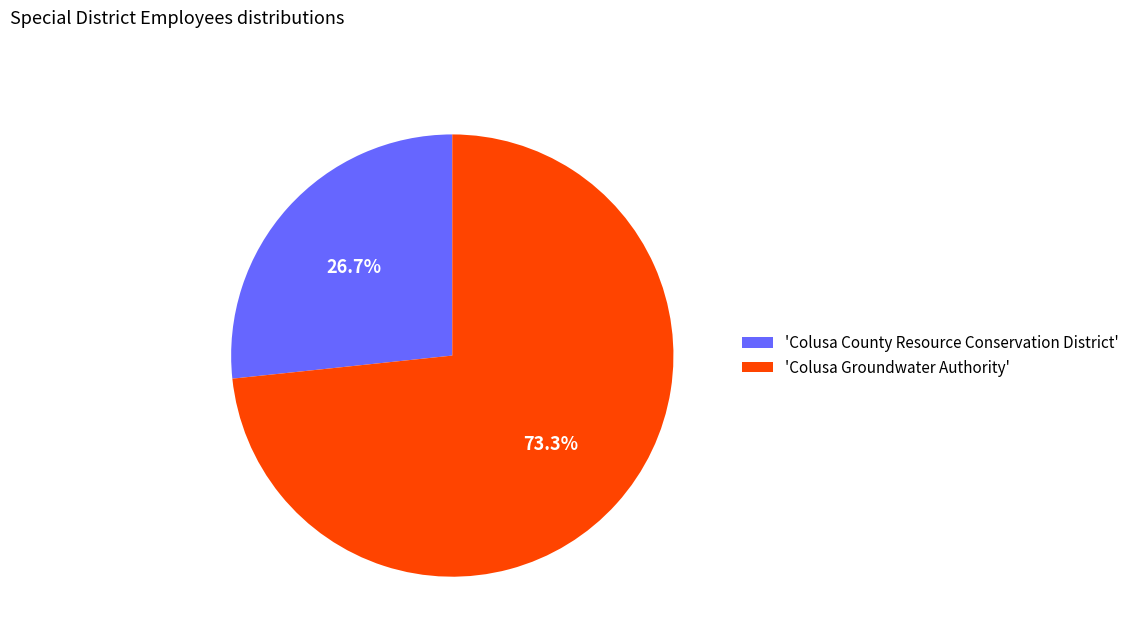

To the nearest percent, what is the difference between the largest and smallest slice percentages?

47%